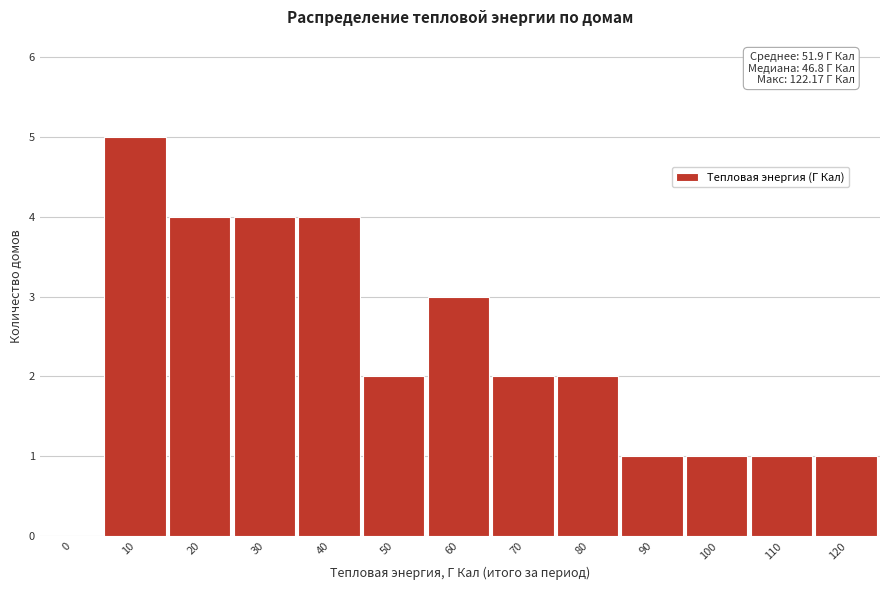

Reading left to right, transcribe all the data shown in this chart.

0=0	10=5	20=4	30=4	40=4	50=2	60=3	70=2	80=2	90=1	100=1	110=1	120=1